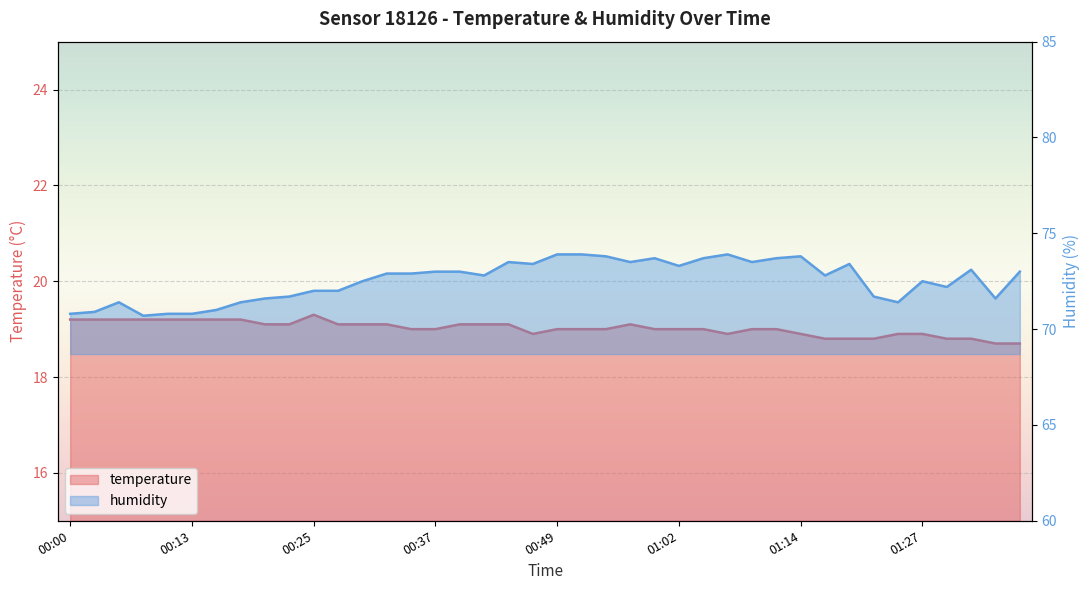

At which category does the chart reach its minimum across all series?

01:34